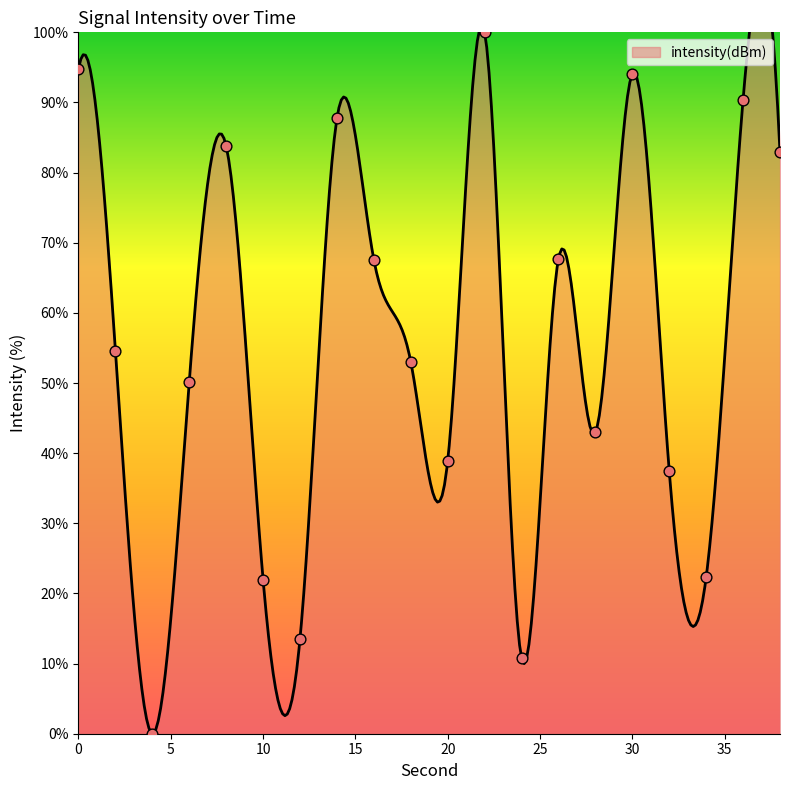

Which has a higher value, 24 or 4?

24